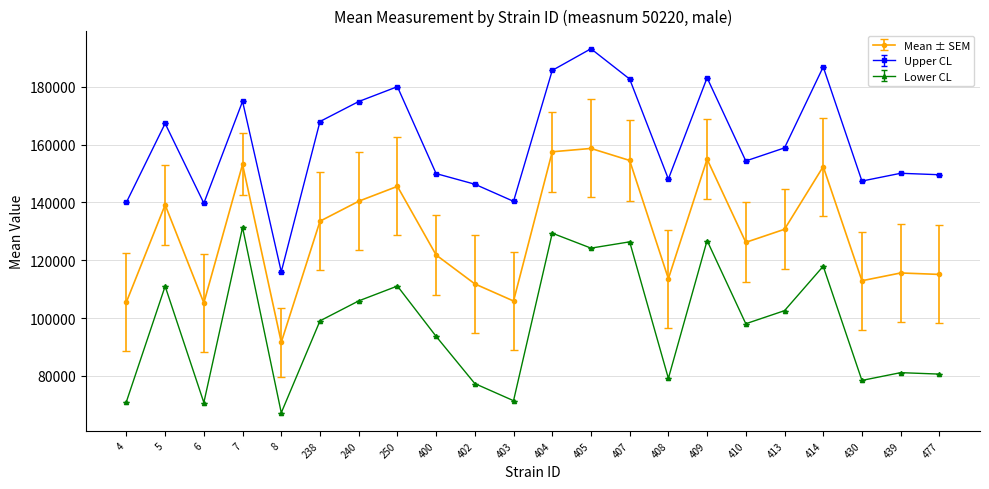

Where is the first local minimum for Upper CL?

6